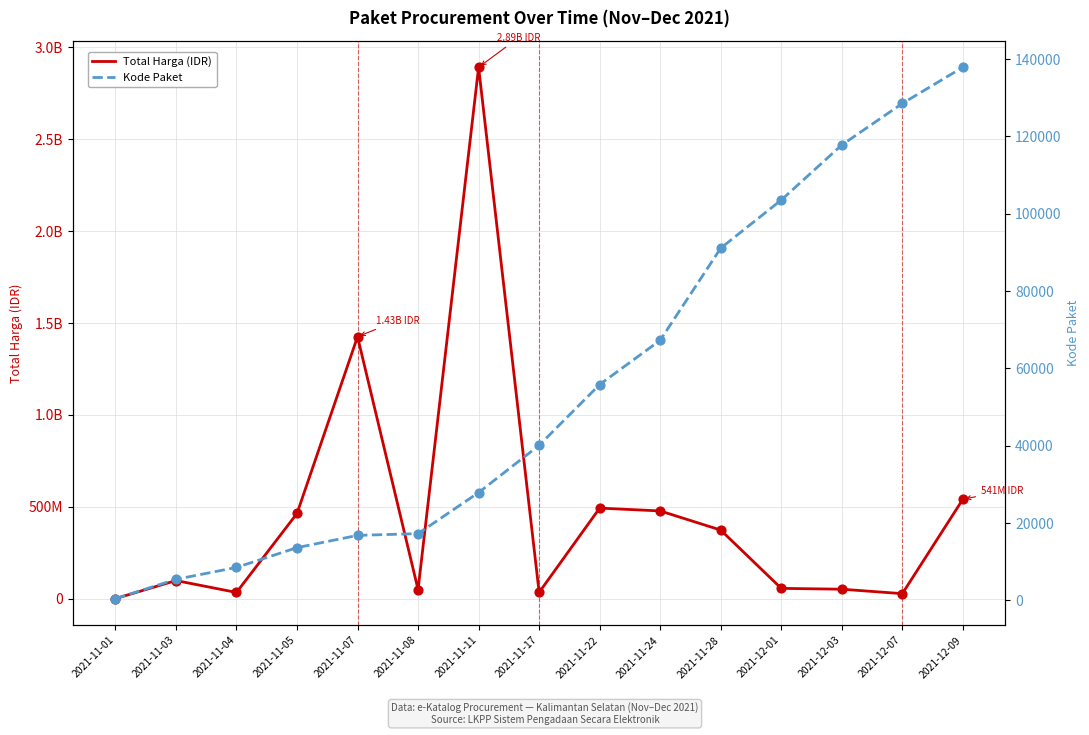

What are all the series names shown in the legend?

Total Harga, Kode Paket